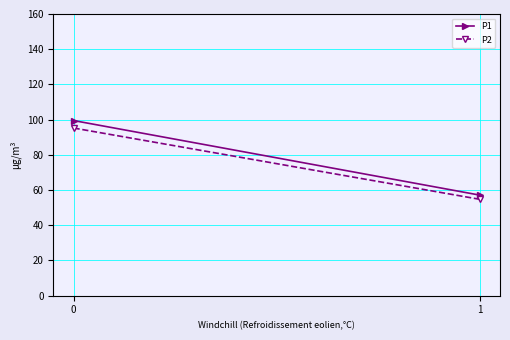

Which series has the largest total across all categories?

P1